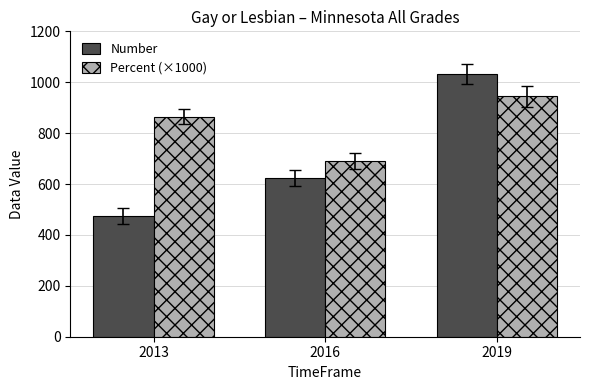

What are all the series names shown in the legend?

Number, Percent (×1000)